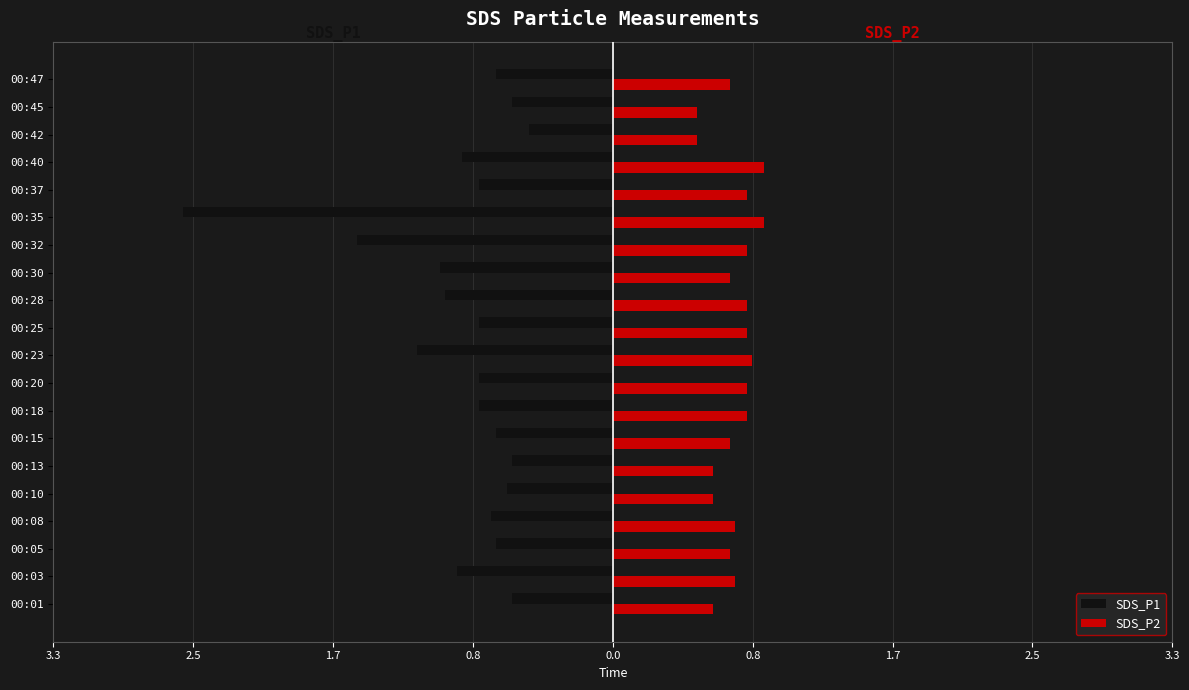

What is the difference between the maximum and minimum values in the SDS_P2 series?

0.4